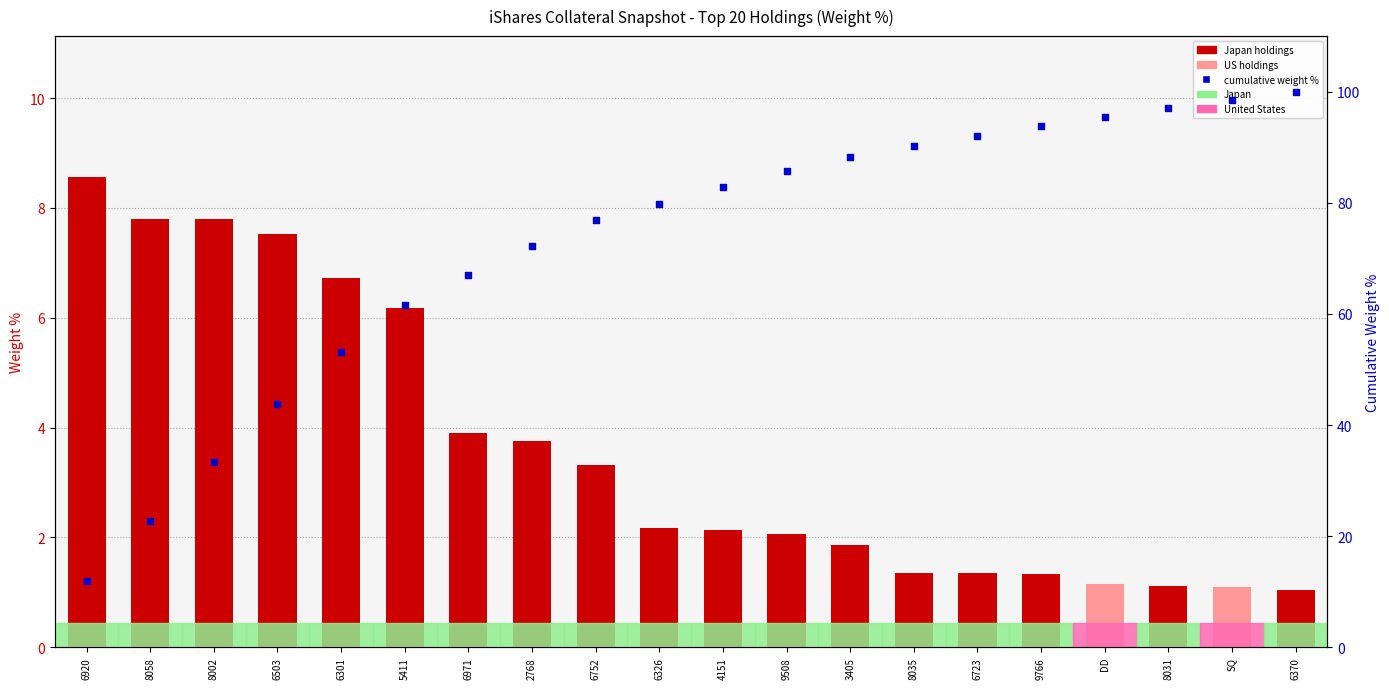

Which series contains the highest Y value?

cumulative weight %